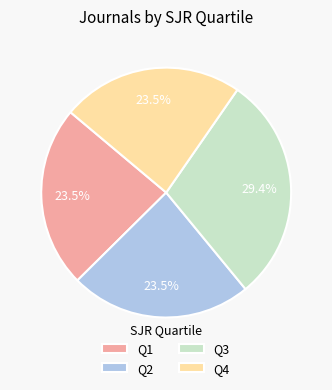

How much of the chart is everything except Q4?

76.5%